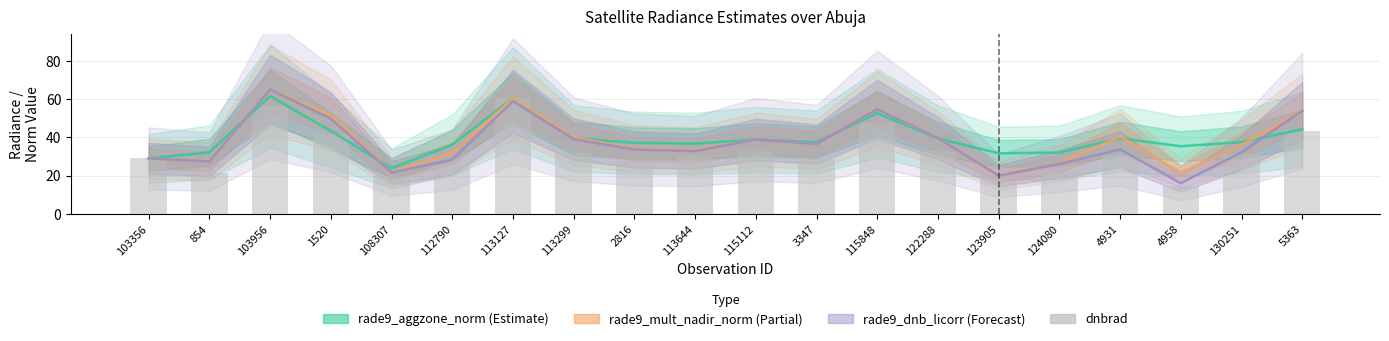

At which label does rade9_dnb_licorr first exceed 33?

103956